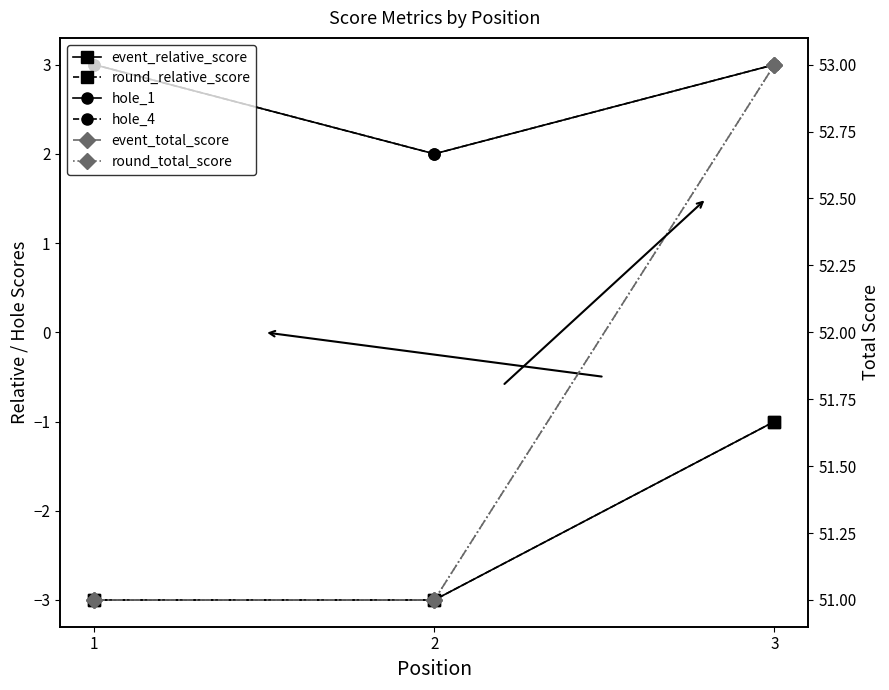

What is the difference between the maximum and minimum values in the event_relative_score series?

2